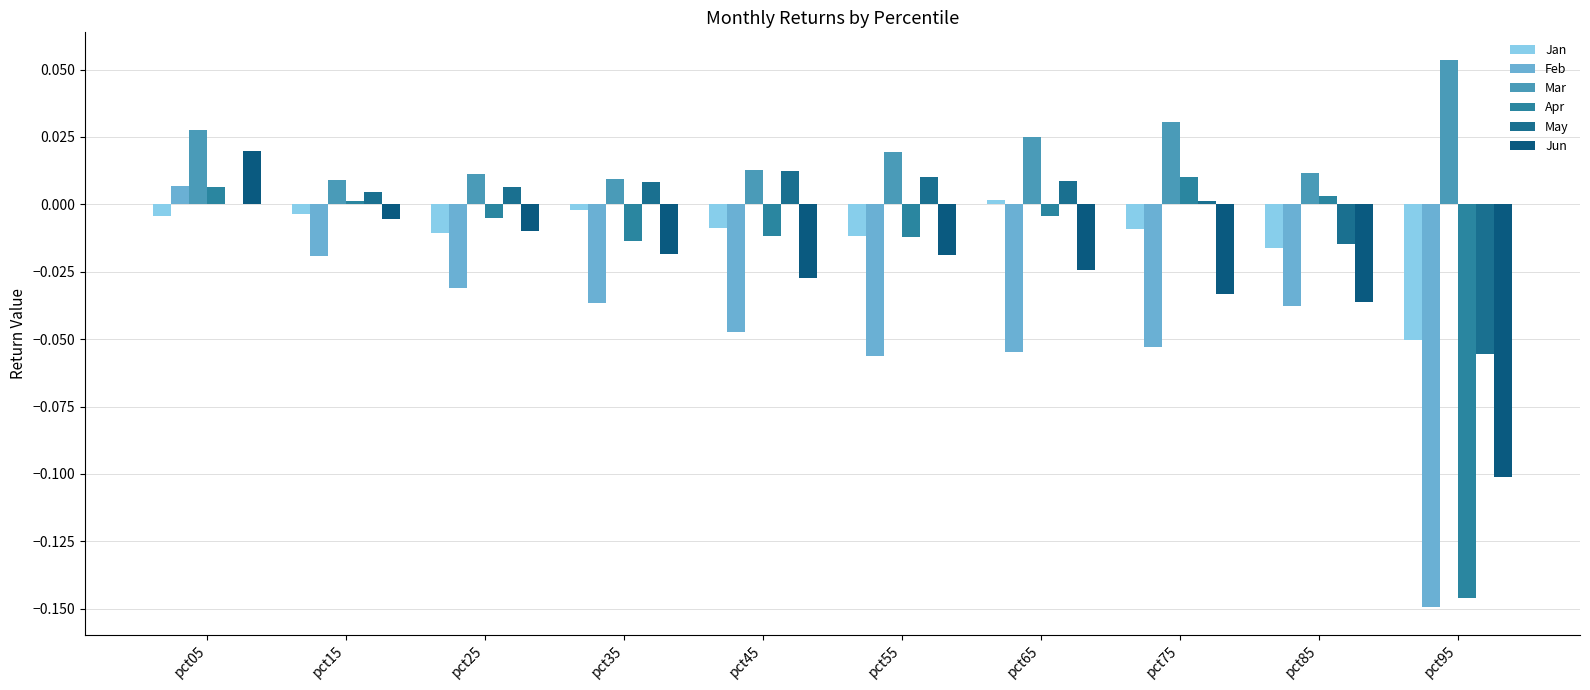

What is the sum of all Feb values?

-0.5